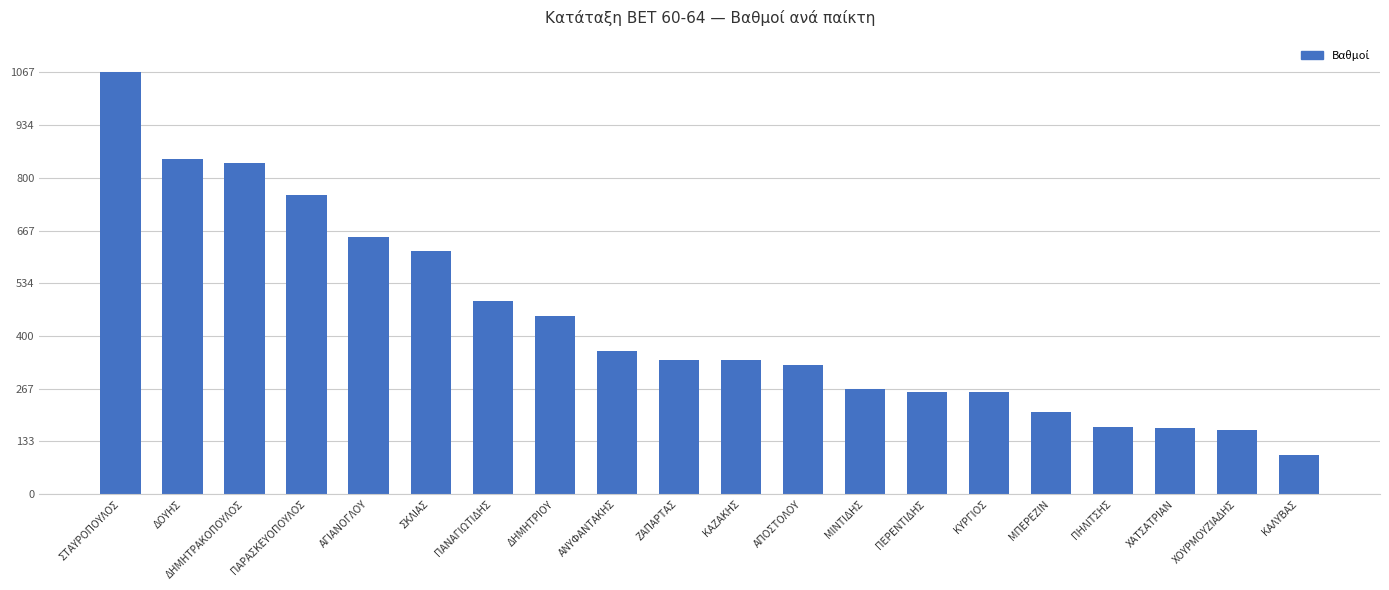

Is it true that the value at ΔΗΜΗΤΡΙΟΥ is 450.0?

True